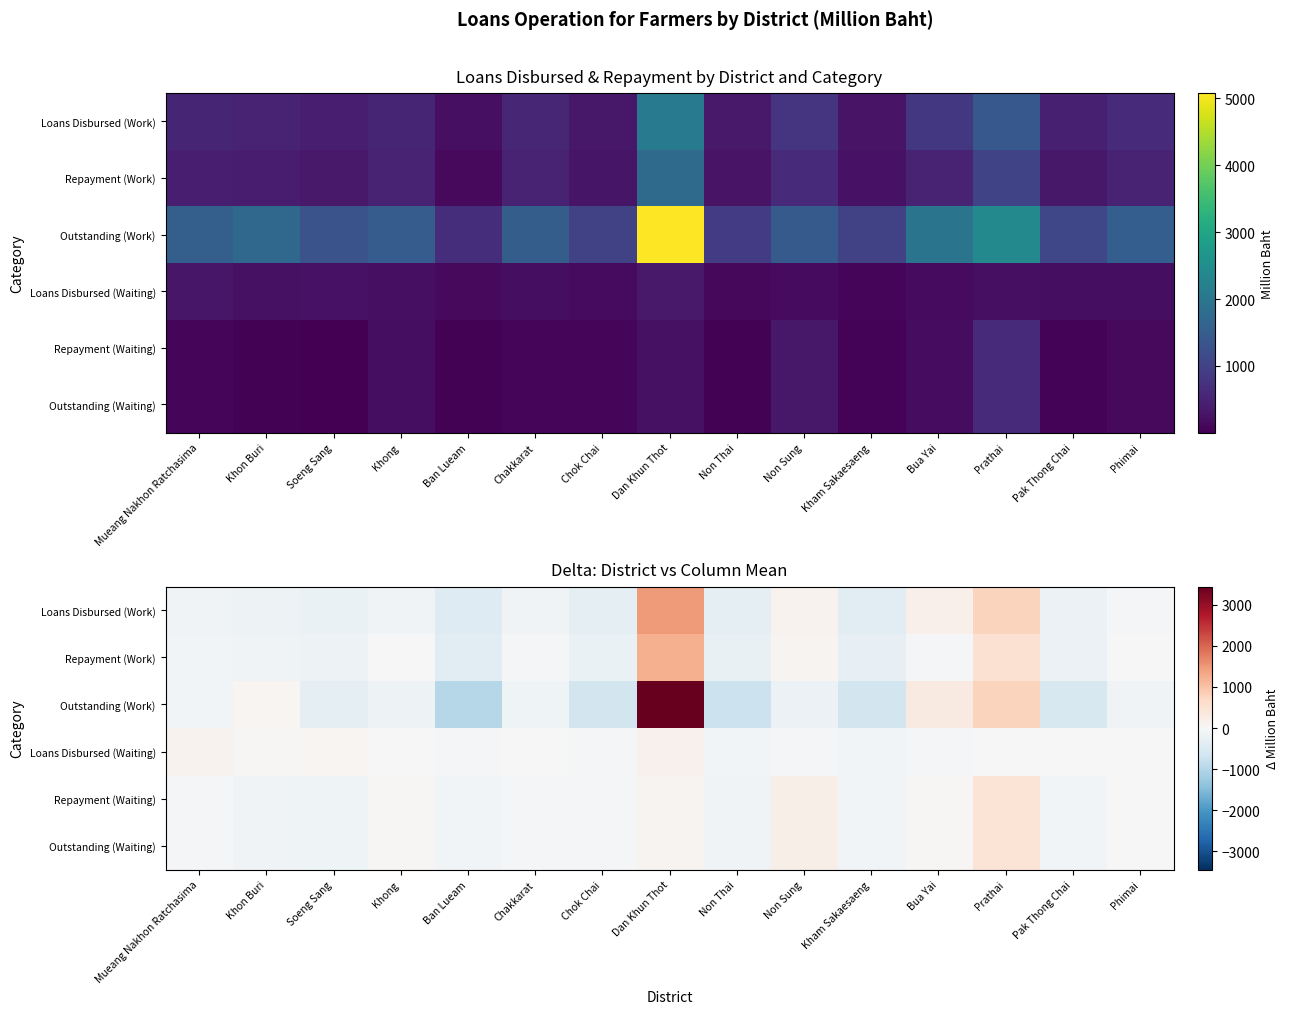

At which category is the sum across all series the highest?

Dan Khun Thot